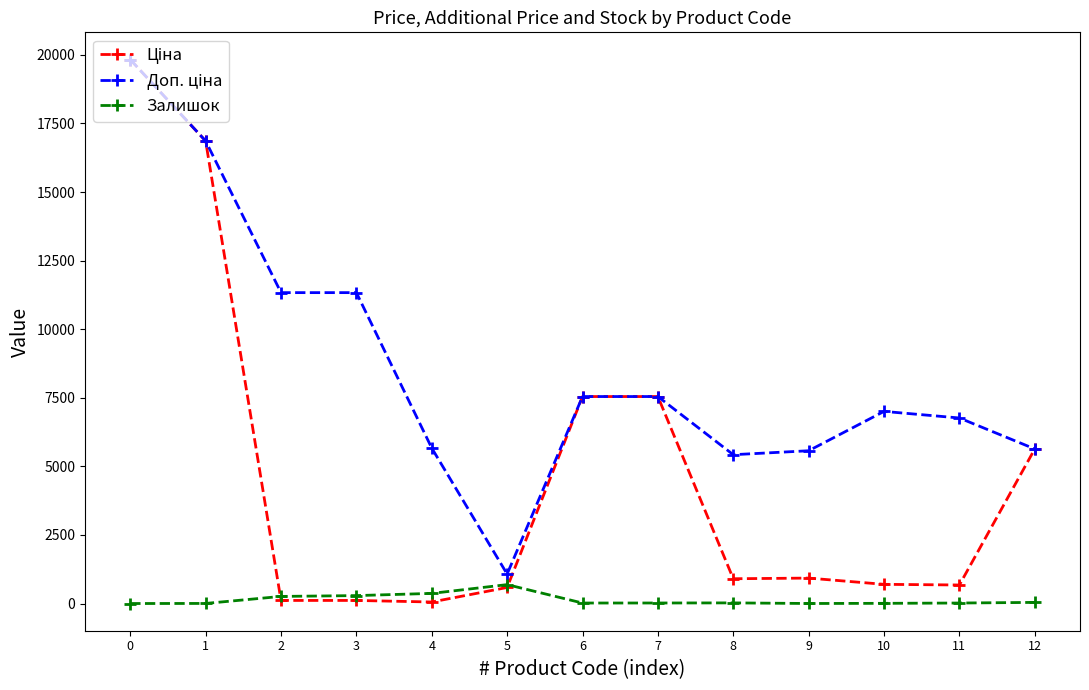

What is the maximum value shown in the chart?

19831.1